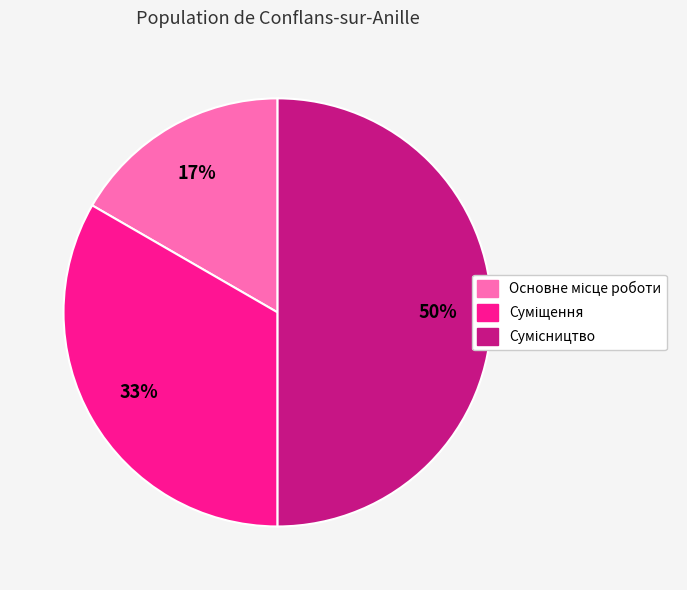

Count the number of slices in the pie.

3